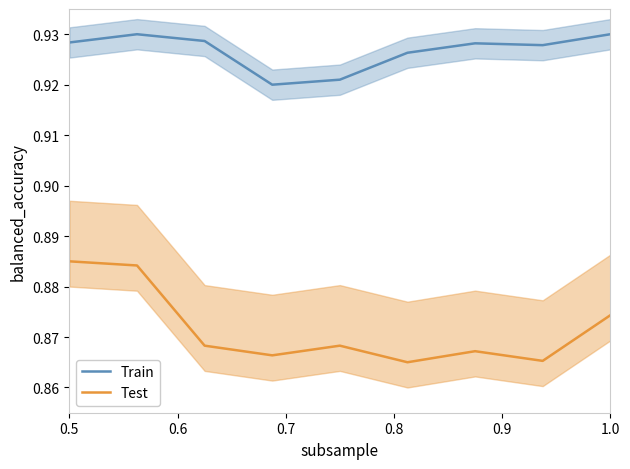

True or false: Test and Train intersect in this chart.

False